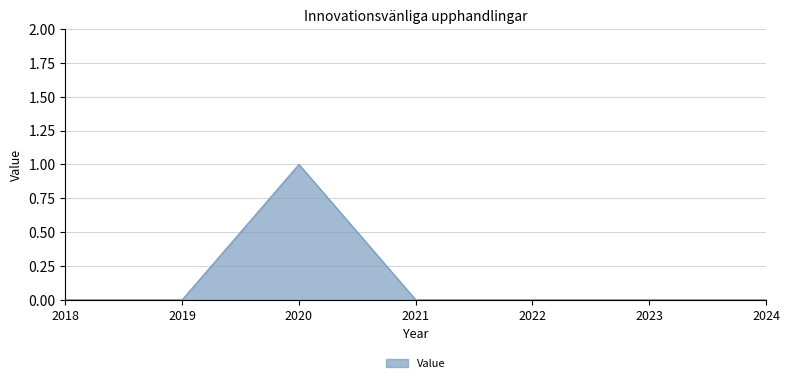

How many lines are shown in the chart?

1